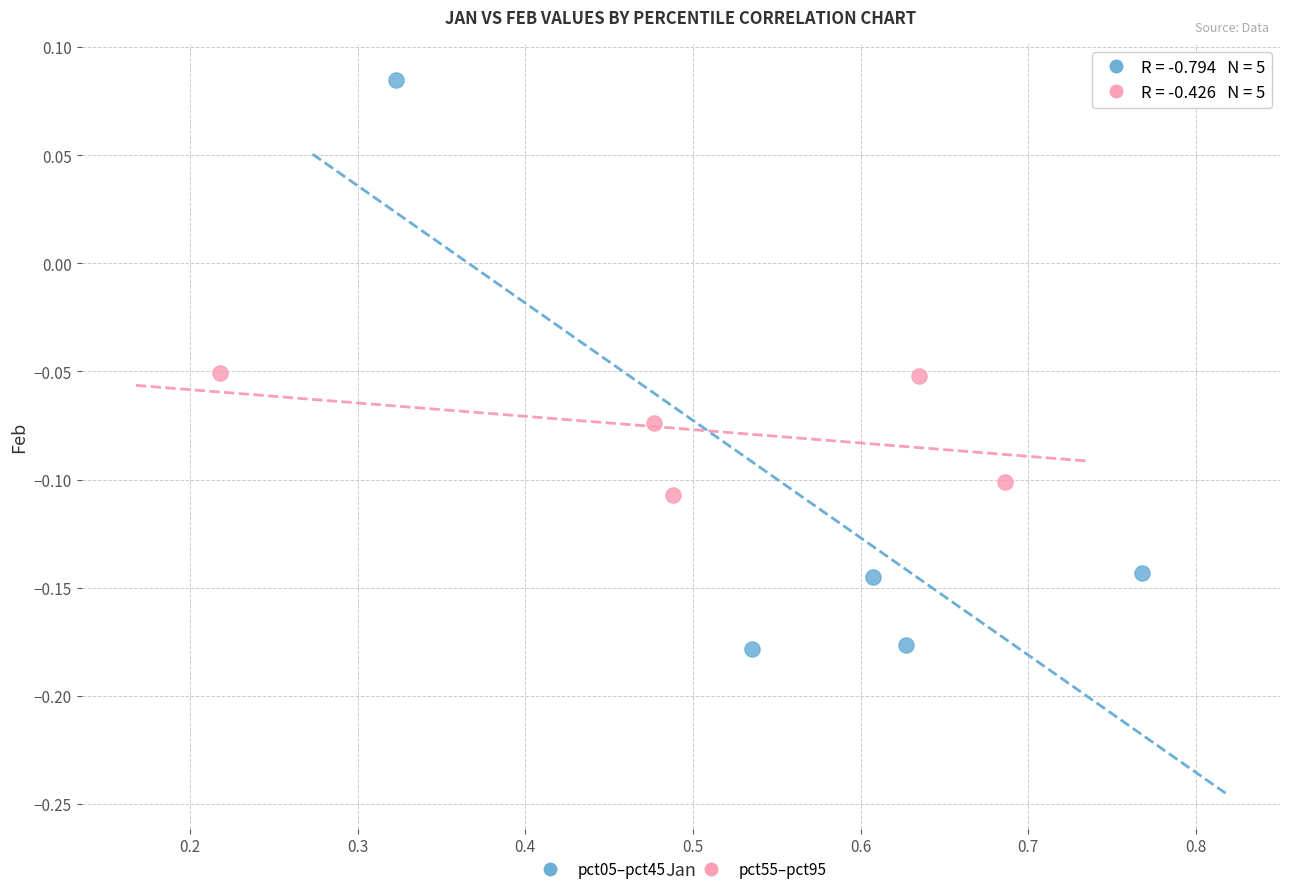

Which series contains the highest Y value?

pct05–pct45